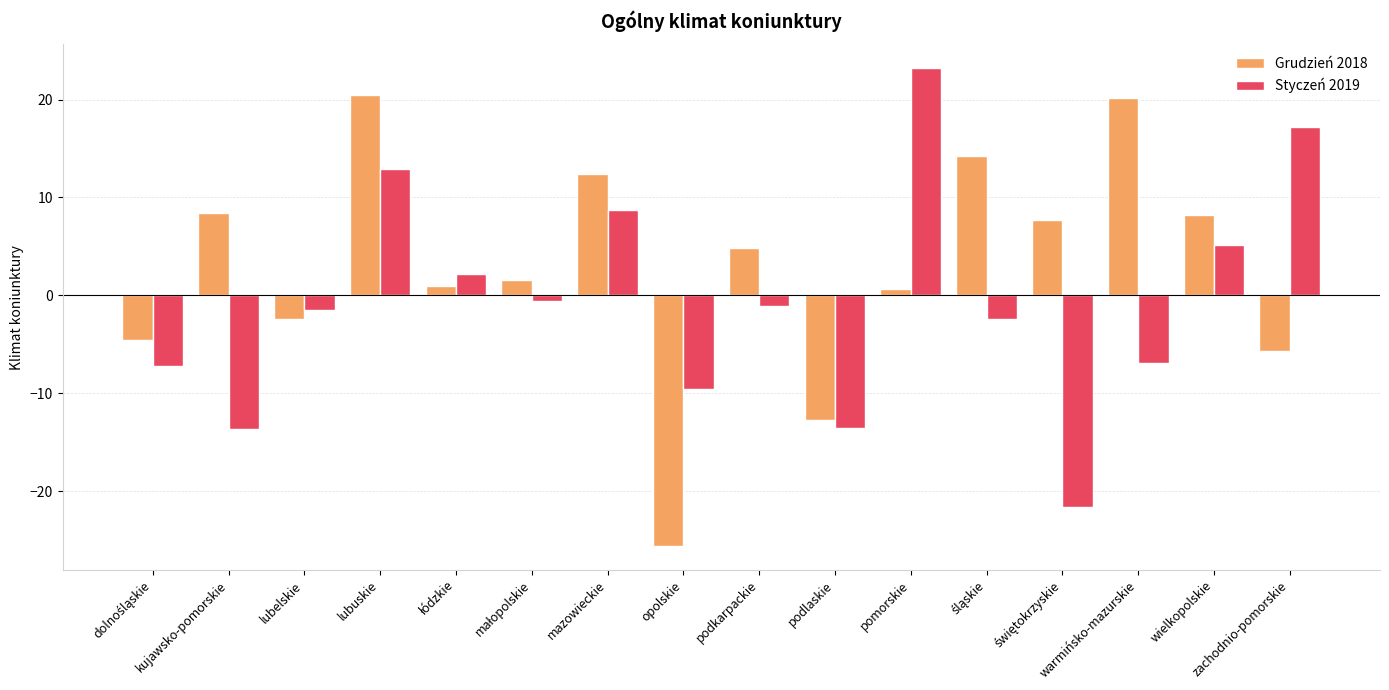

What is the label of the 9th bar from the left?

podkarpackie